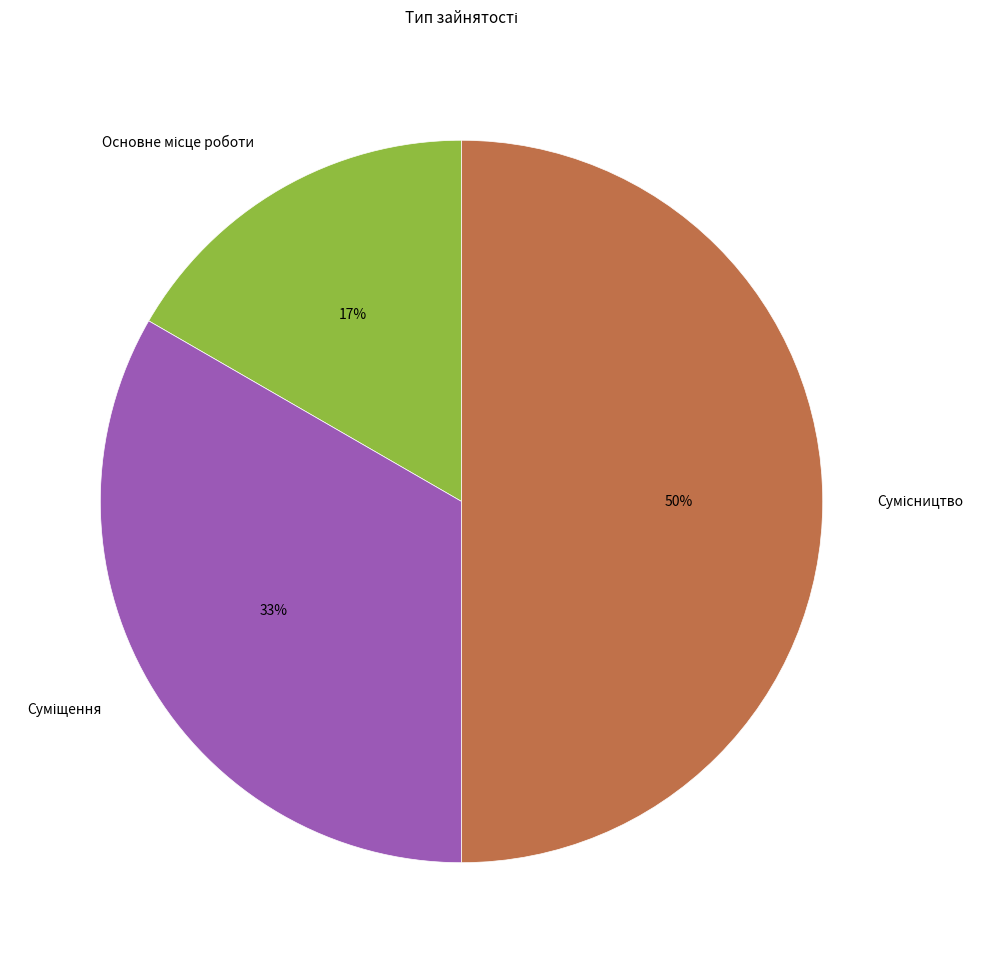

To the nearest percent, what is the average slice percentage?

33%